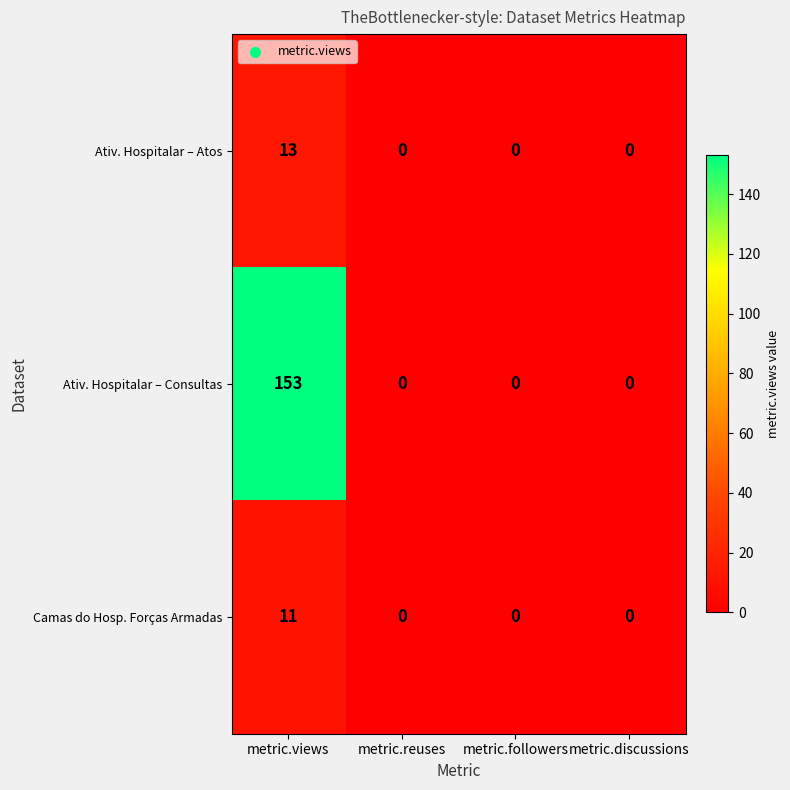

Reading left to right, extract all data points from this chart.

Ativ. Hospitalar – Atos: metric.views=13	metric.reuses=0	metric.followers=0	metric.discussions=0
Ativ. Hospitalar – Consultas: metric.views=153	metric.reuses=0	metric.followers=0	metric.discussions=0
Camas do Hosp. Forças Armadas: metric.views=11	metric.reuses=0	metric.followers=0	metric.discussions=0